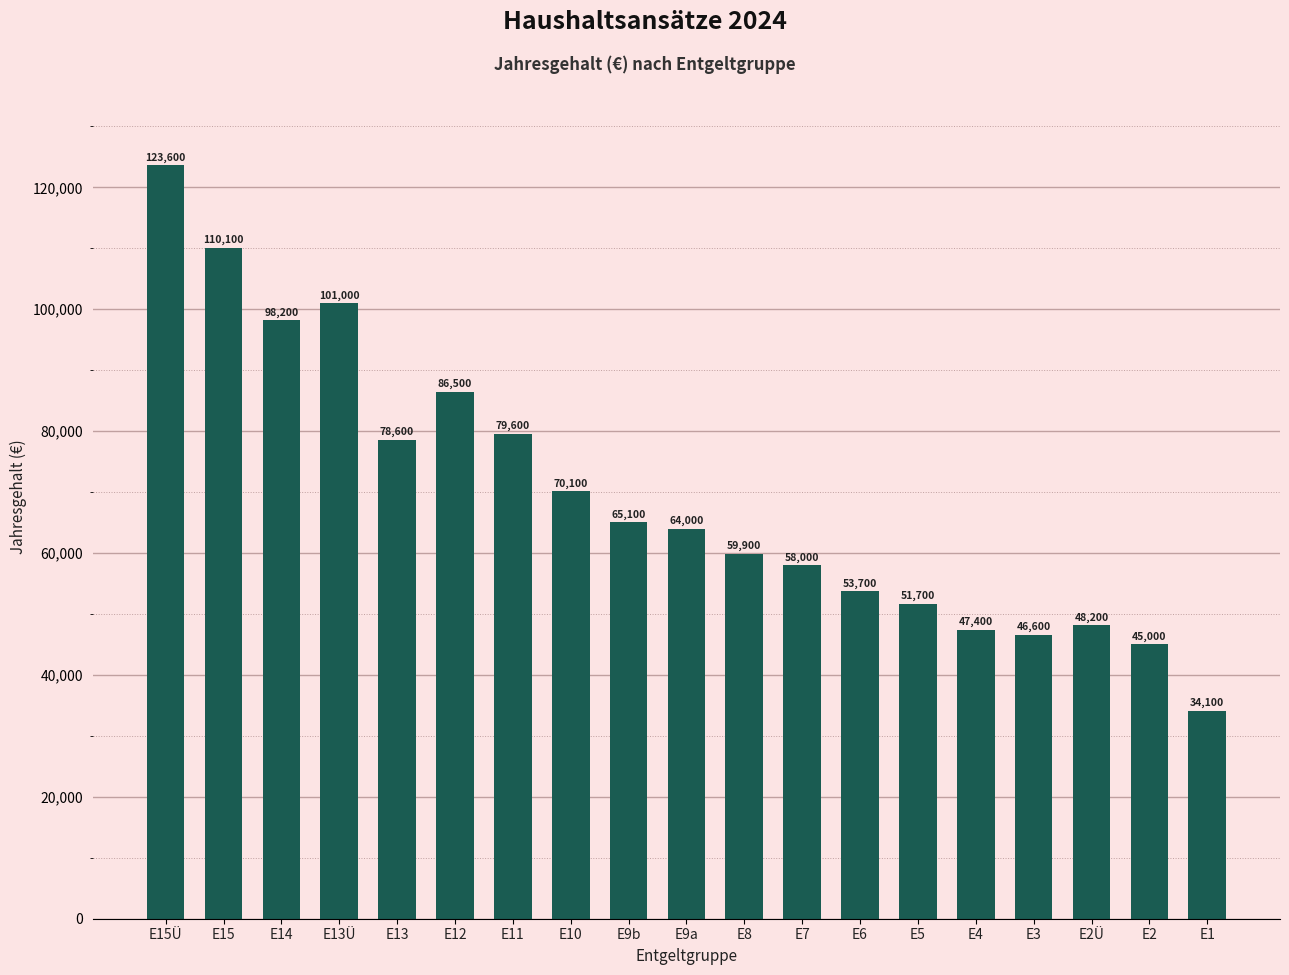

What is the change in value from E11 to E2?

-34600